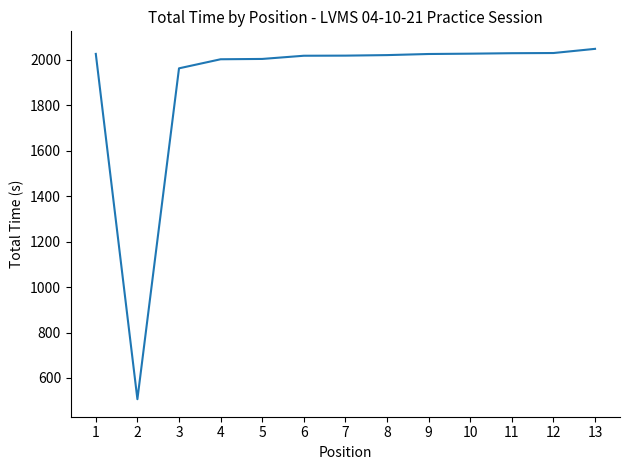

What is the approximate value at 13?

2048.2